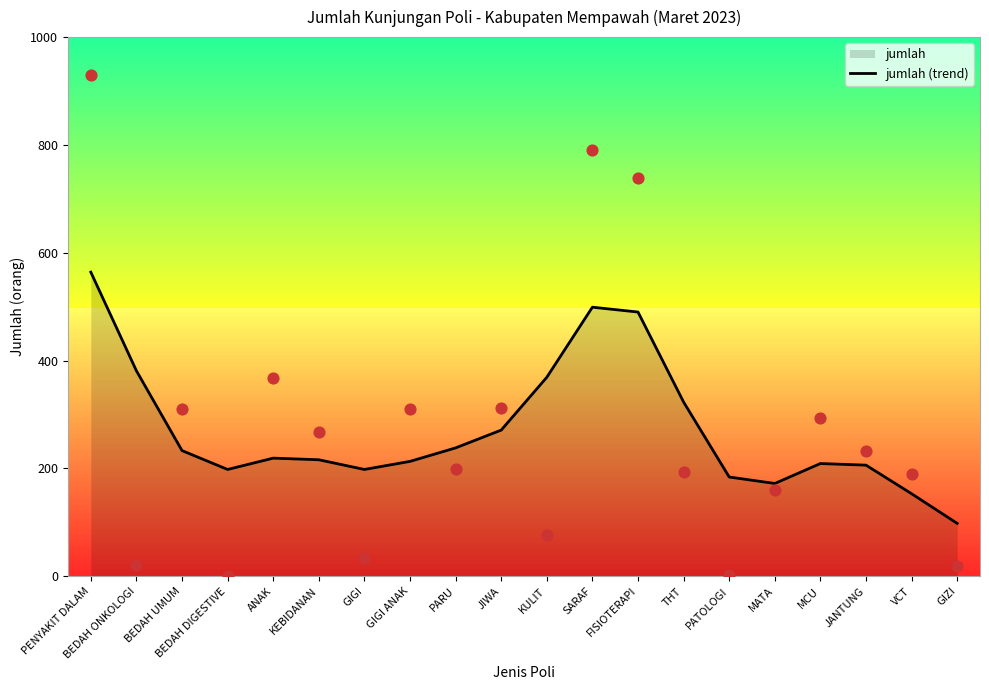

Which has a higher value, PARU or ANAK?

PARU